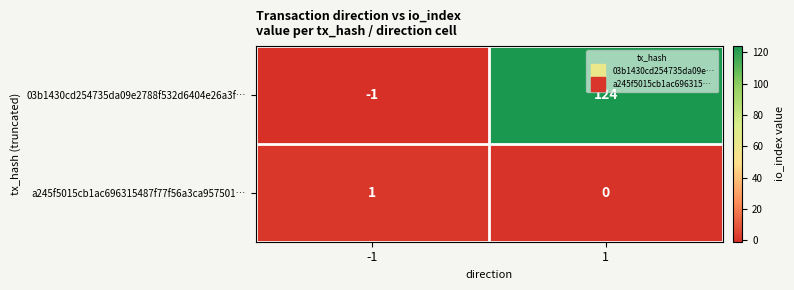

True or false: a245f5015cb1ac696315487f77f56a3ca957501… has a value of 1 at -1.

True